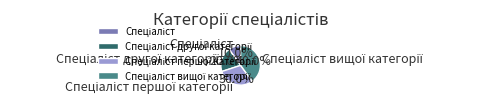

Is there a majority slice in this chart?

No